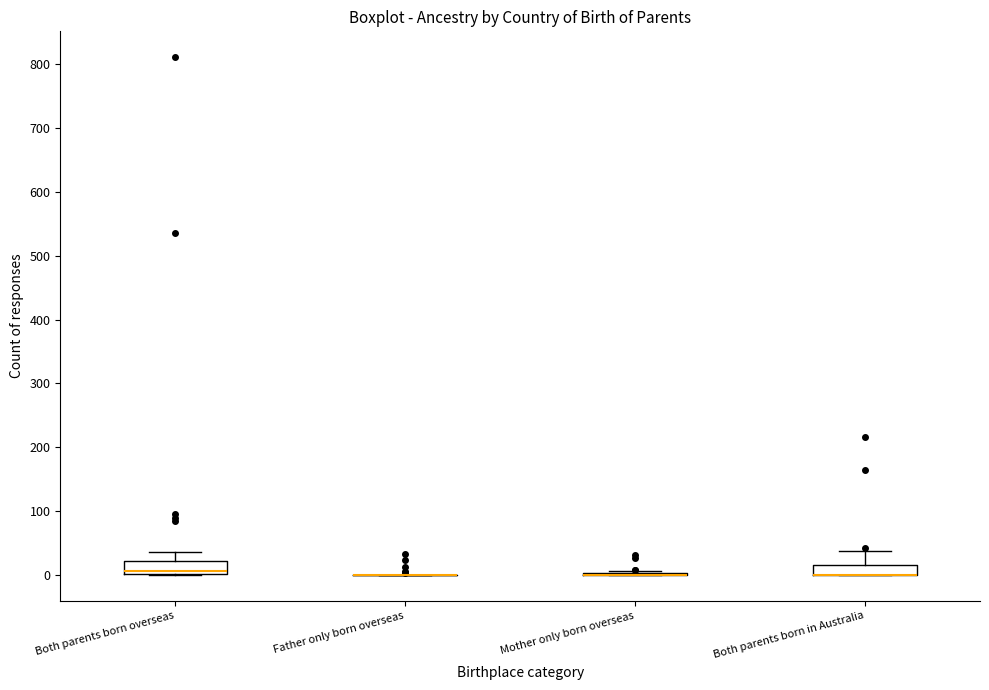

Reading left to right, read every box against the y-axis: the position of its median line, the range the box covers, and the ends of its whiskers. The values are not printed on the chart, so give them approximately, as read against the axis.

Both parents born overseas: median 10, box 0 to 20, whiskers 0 to 40
Father only born overseas: box collapsed to a line at 0, whiskers 0 to 0
Mother only born overseas: box collapsed to a line at 0, whiskers 0 to 10
Both parents born in Australia: median 0 (drawn on the box's lower edge), box 0 to 20, whiskers 0 to 40